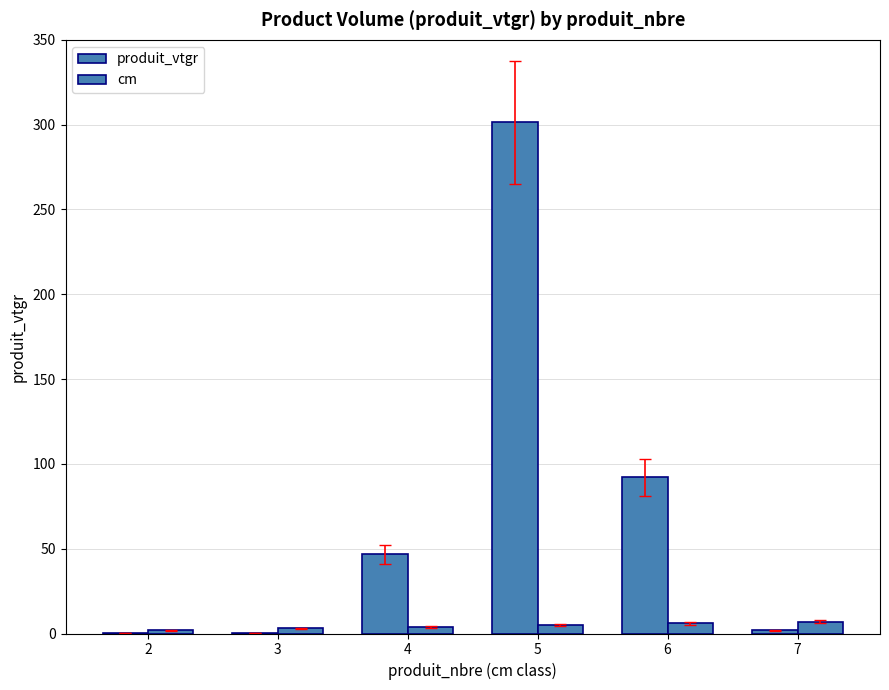

Count the number of data series in this chart.

2